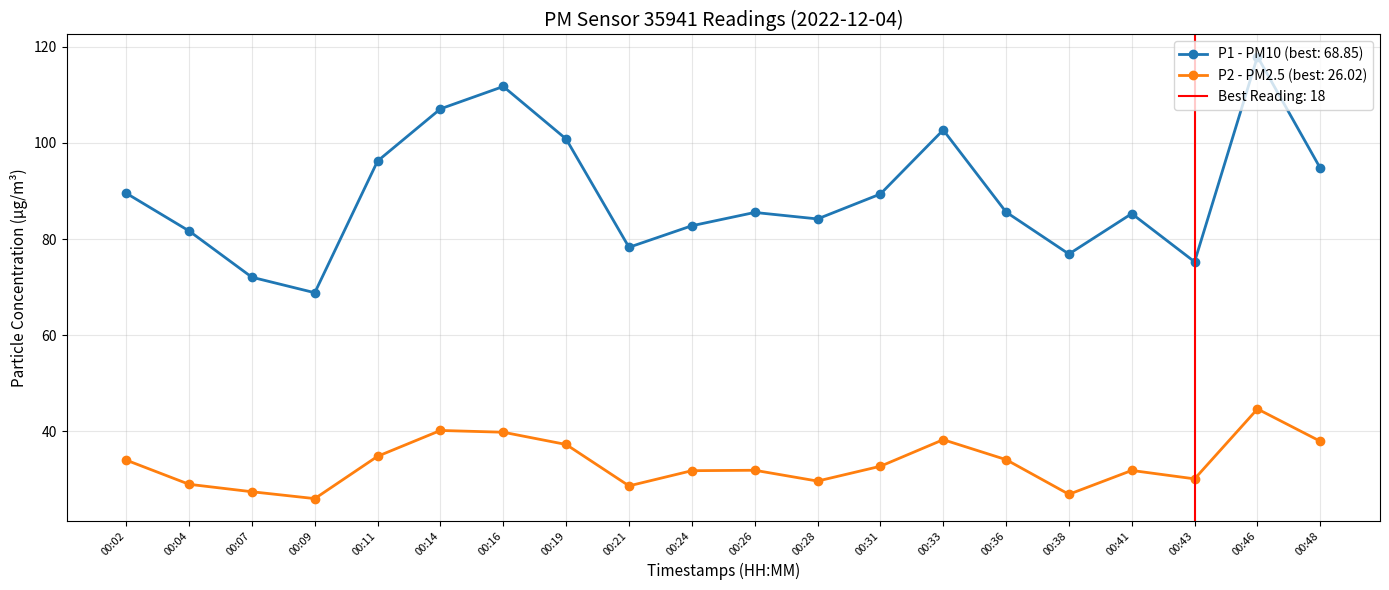

Which series has the widest spread of values?

P1